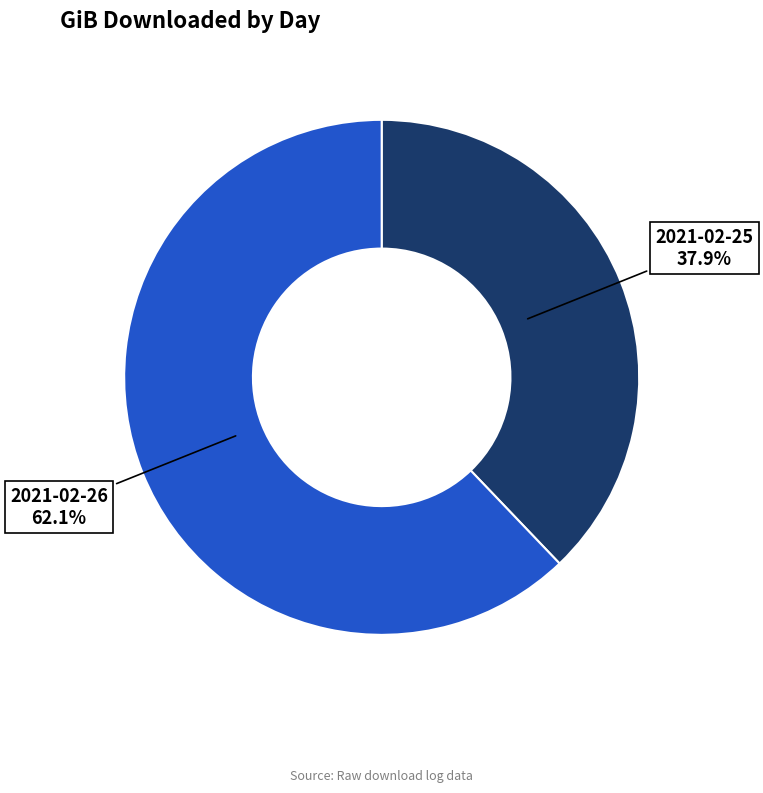

What is the largest slice in the pie chart?

2021-02-26